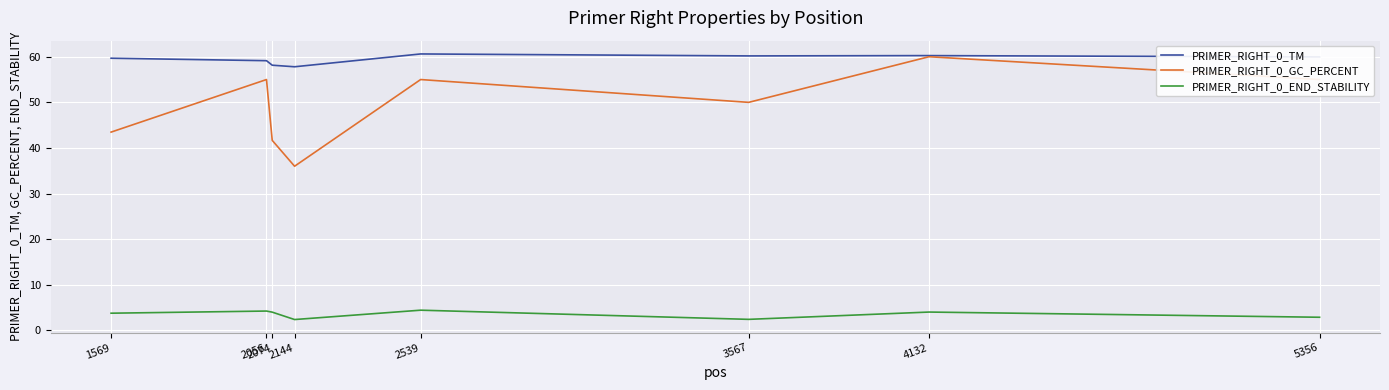

How many categories are shown in the chart?

8